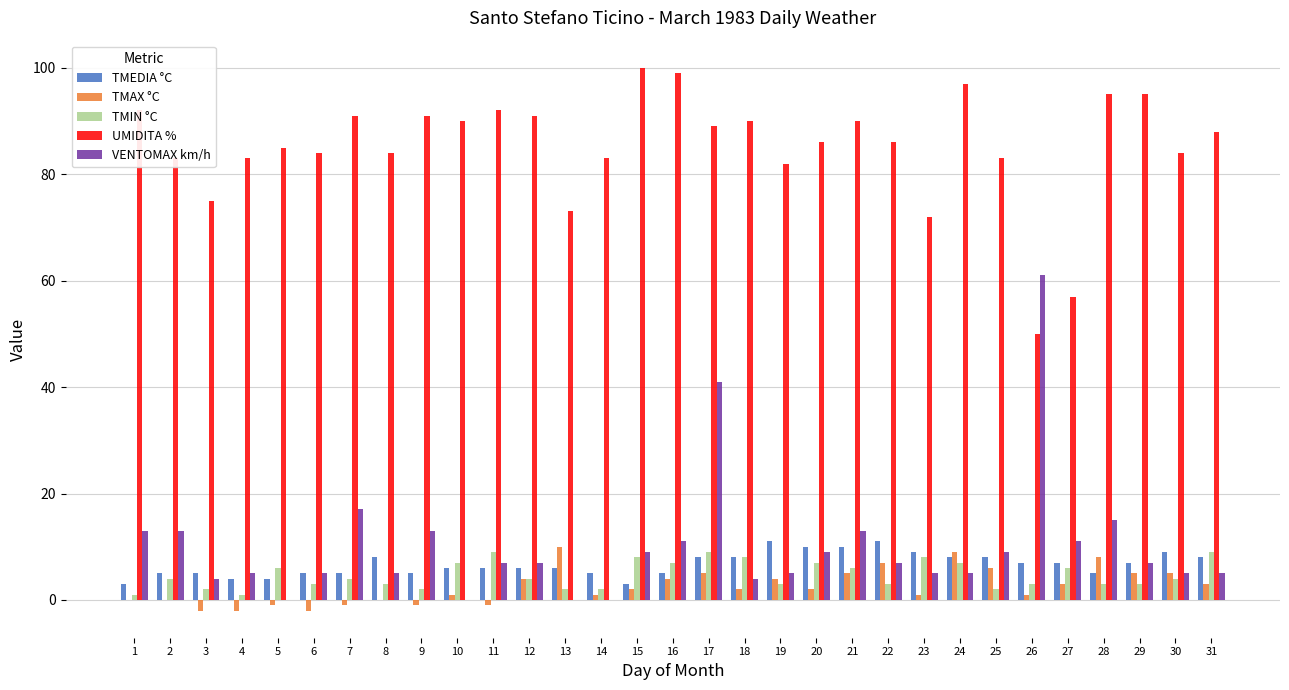

Which series has the largest range (max minus min)?

VENTOMAX km/h